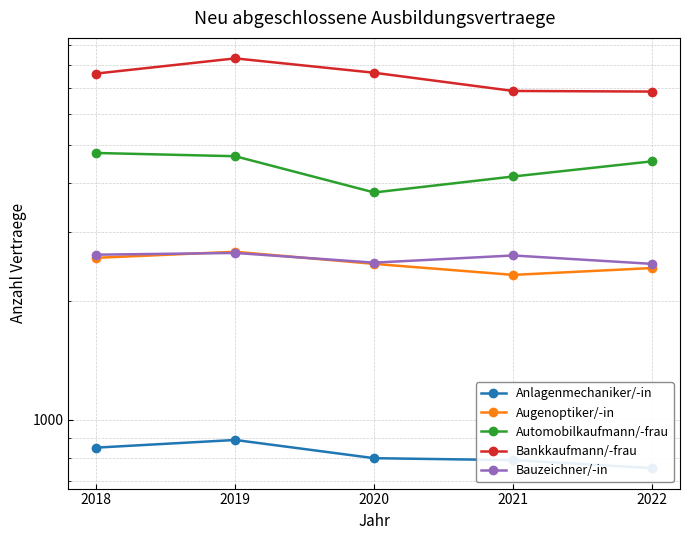

Count the number of categories in the chart.

5